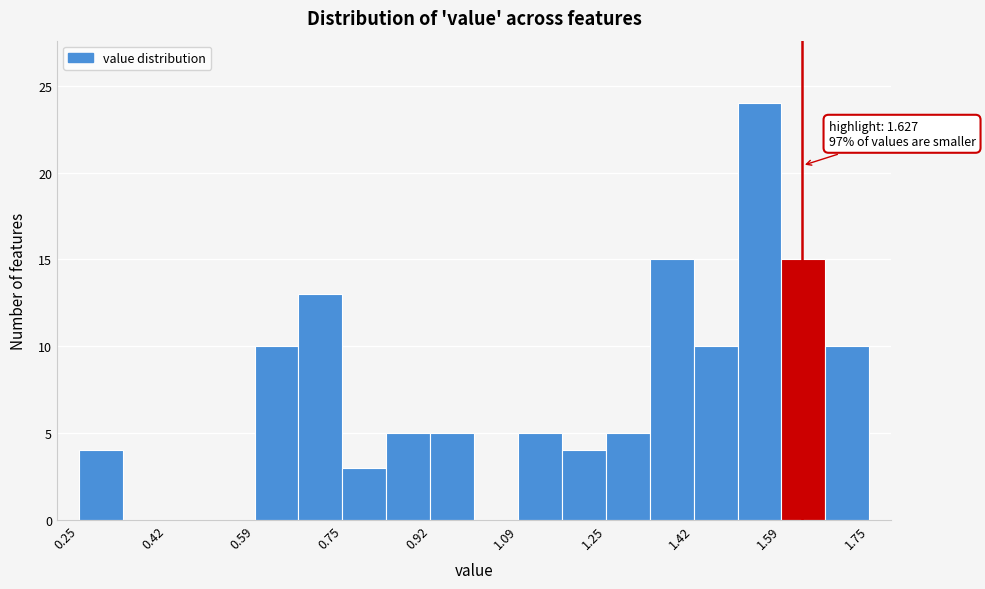

Over which range of the x-axis is the bar tallest?

1.50 to 1.58